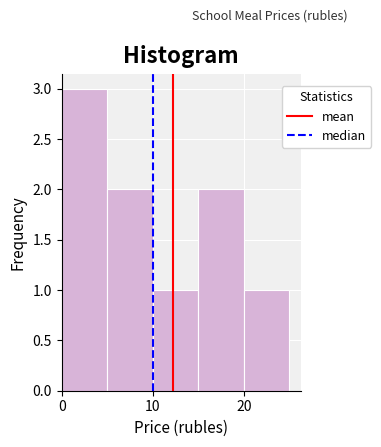

What is the height of the bar covering 20 to 25 on the x-axis? The values are not printed on the chart, so give them approximately, as read against the axis.

1